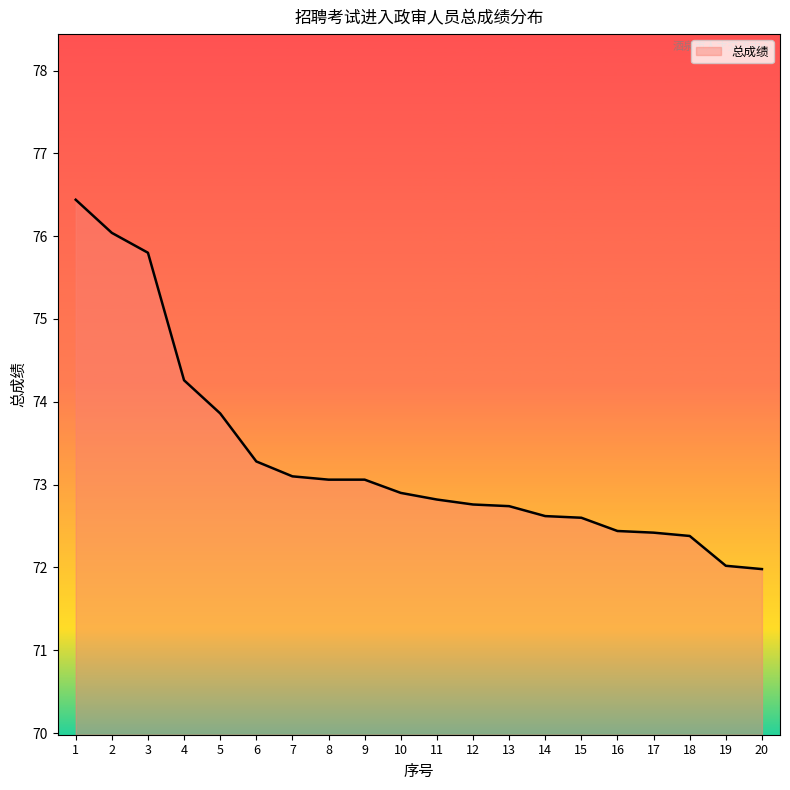

What is the change in value from 5 to 9?

-0.8